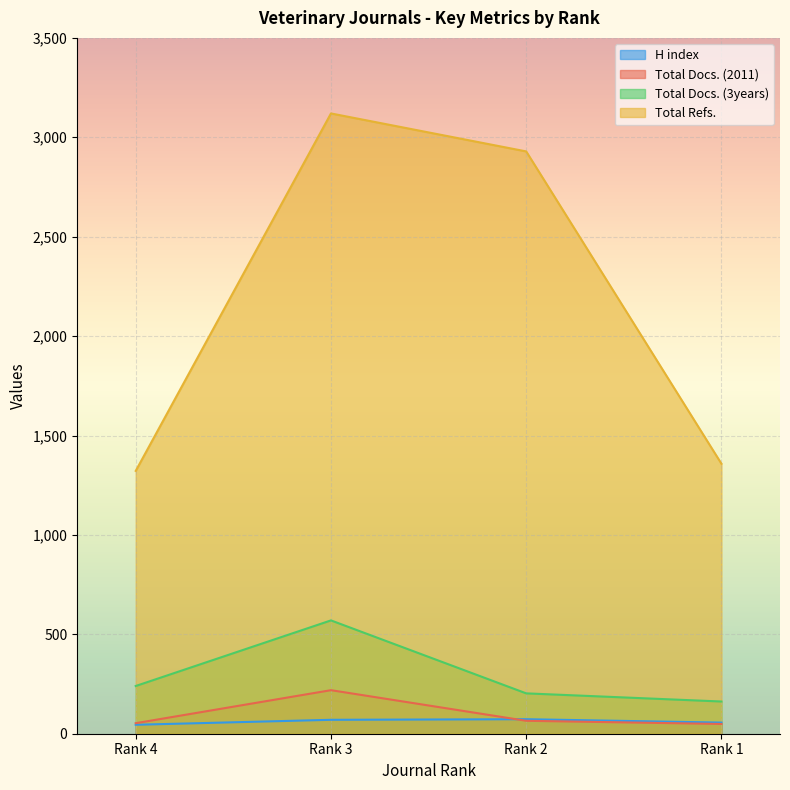

What are all the series names shown in the legend?

H index, Total Docs. (2011), Total Docs. (3years), Total Refs.